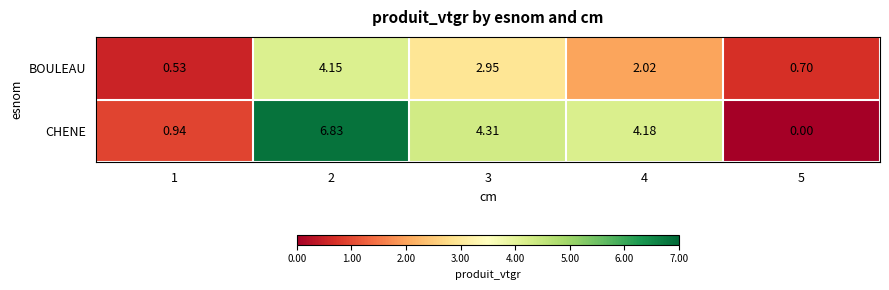

Rank the series by their average value, from highest to lowest.

CHENE, BOULEAU